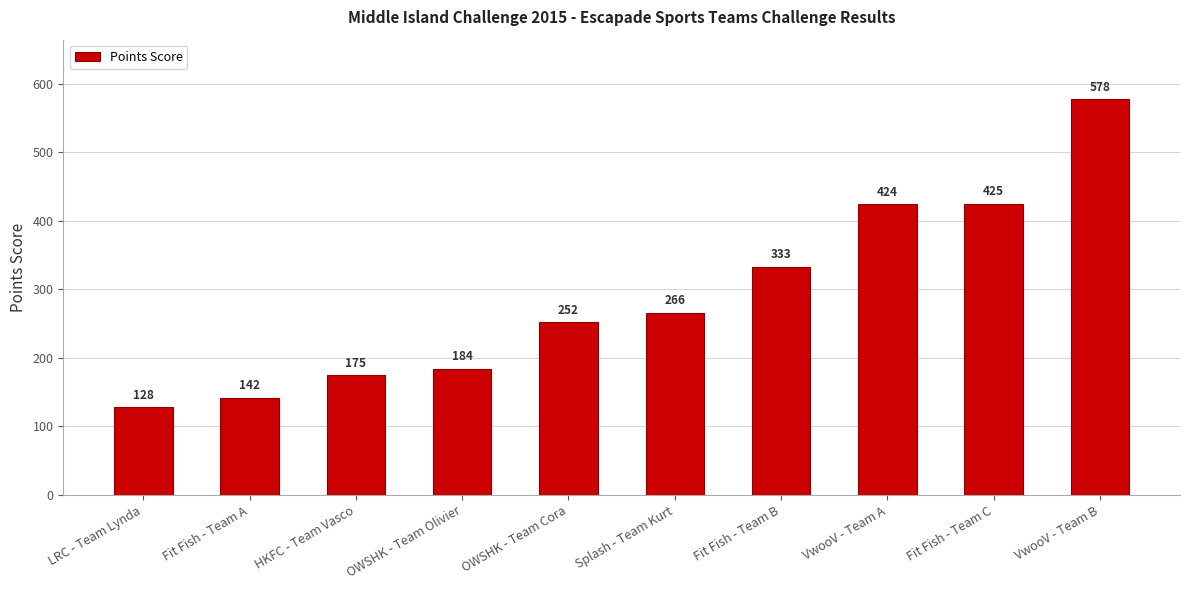

Reading left to right, extract all data points from this chart.

128	142	175	184	252	266	333	424	425	578